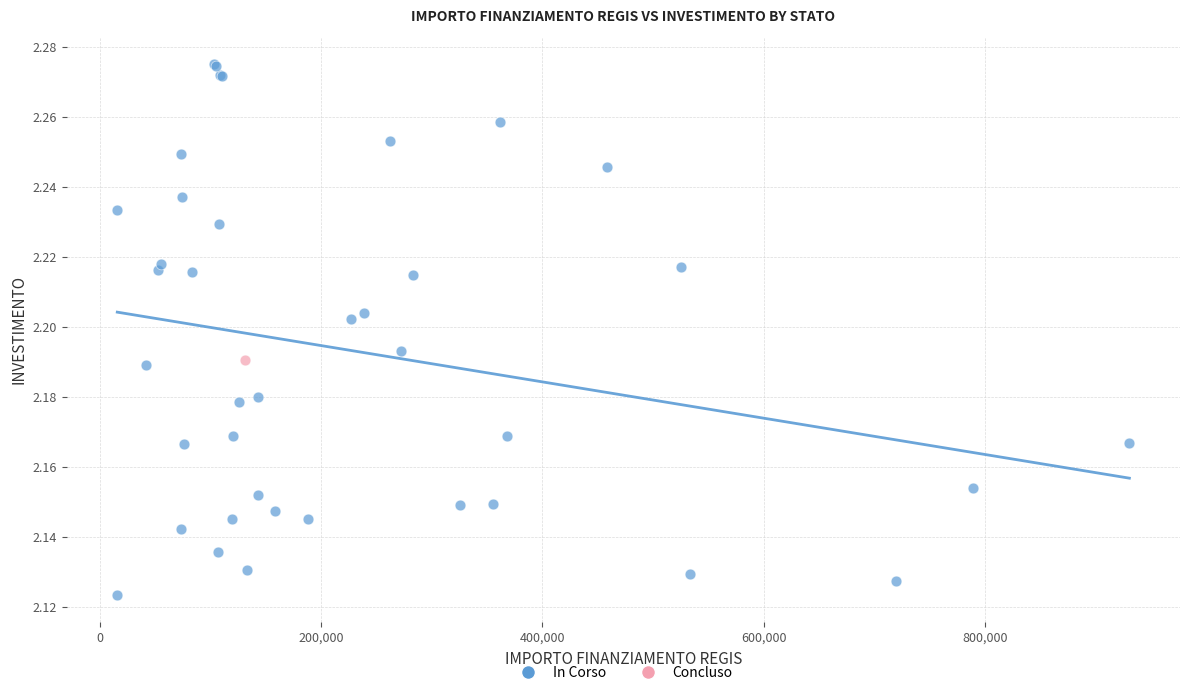

What are all the series names shown in the legend?

In Corso, Concluso